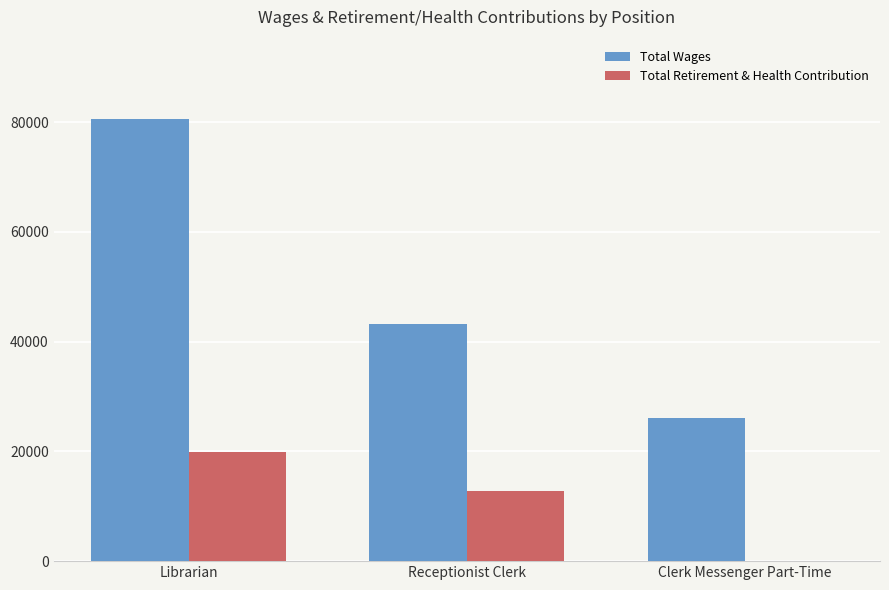

How many data points does each series have?

3